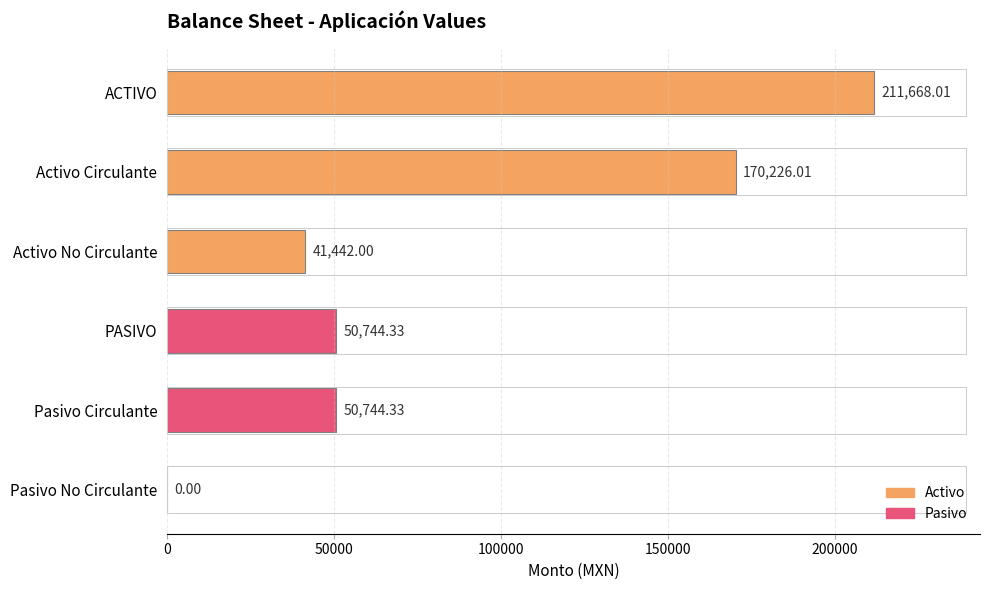

Which category has the highest value across all series?

ACTIVO